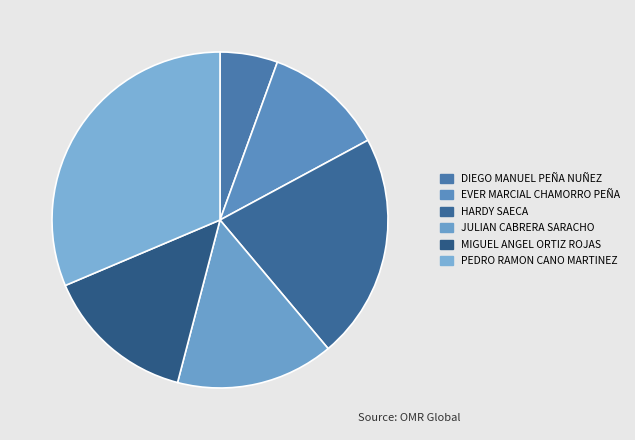

Which slice is the smallest?

DIEGO MANUEL PEÑA NUÑEZ